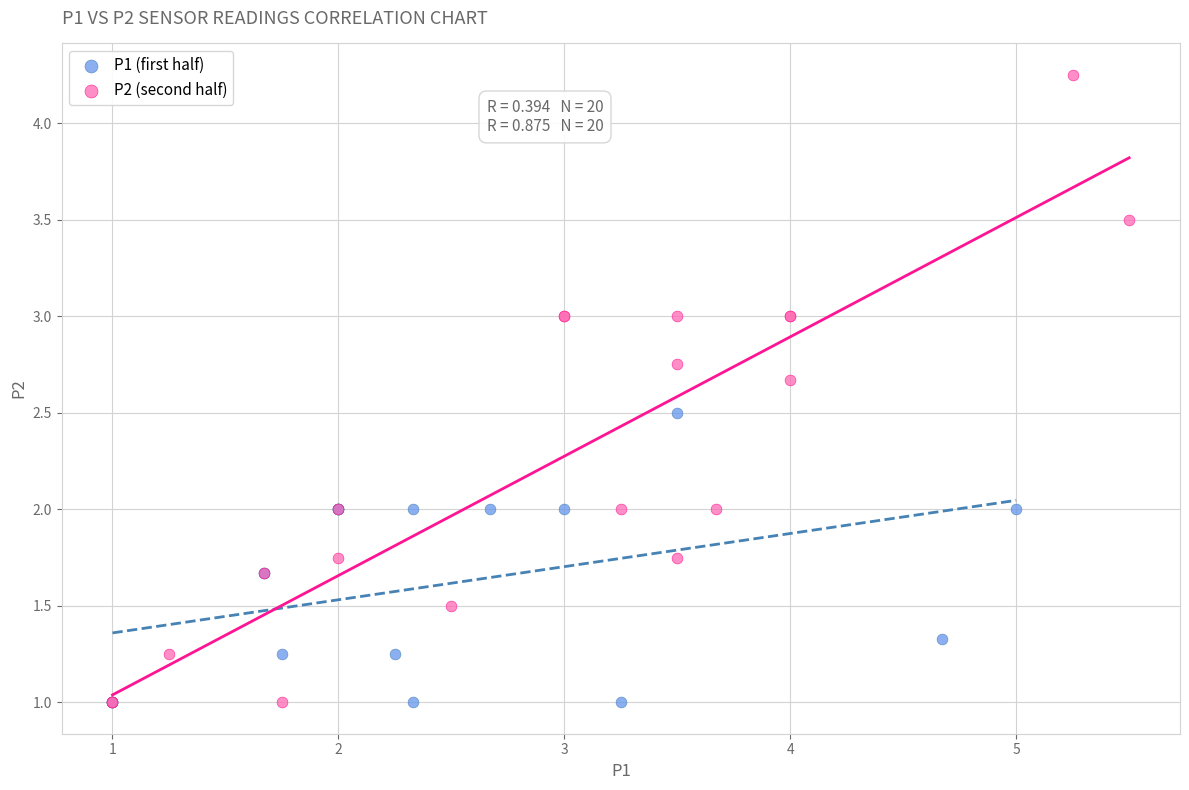

Which series reaches the maximum Y coordinate?

P2 (second half)